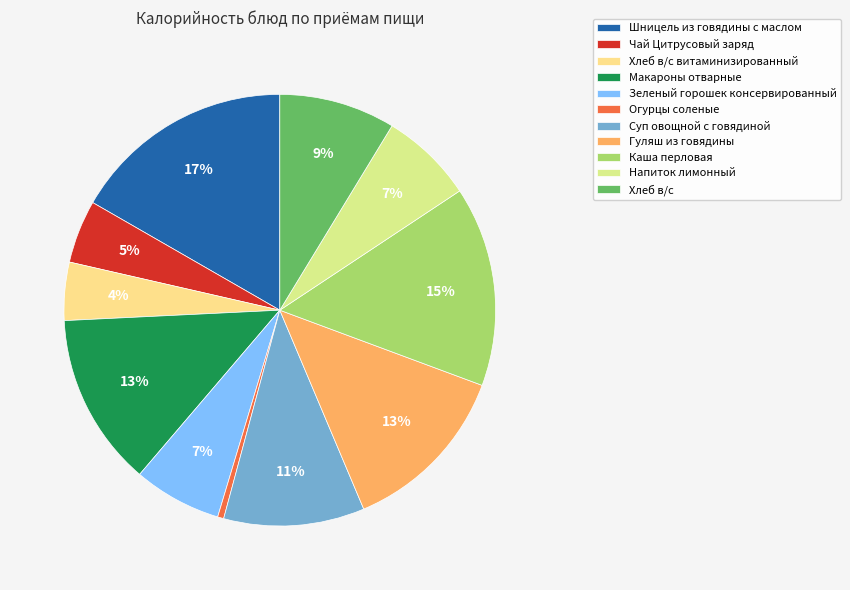

Is there a majority slice in this chart?

No